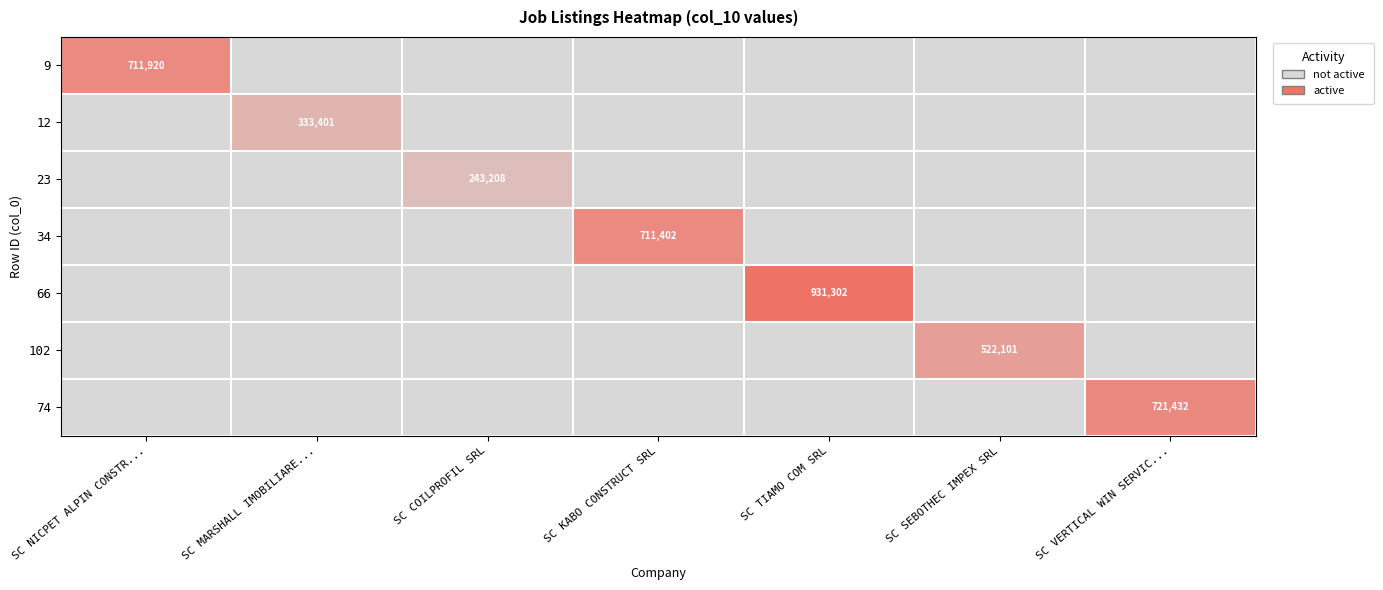

Is it true that 102 equals 364093 at SC SEBOTHEC IMPEX SRL?

False